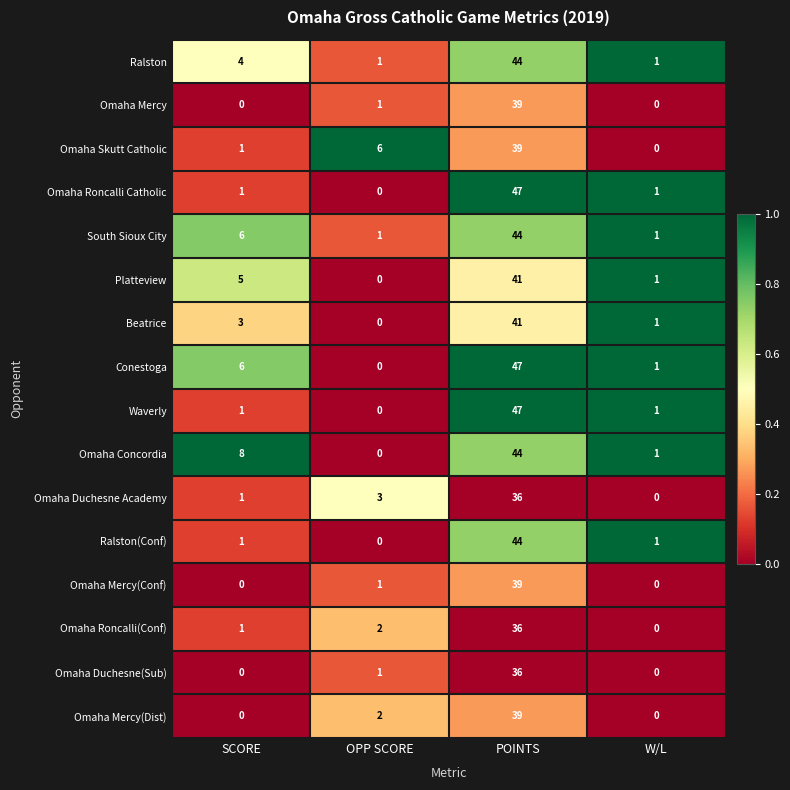

How many distinct data groups are displayed?

16